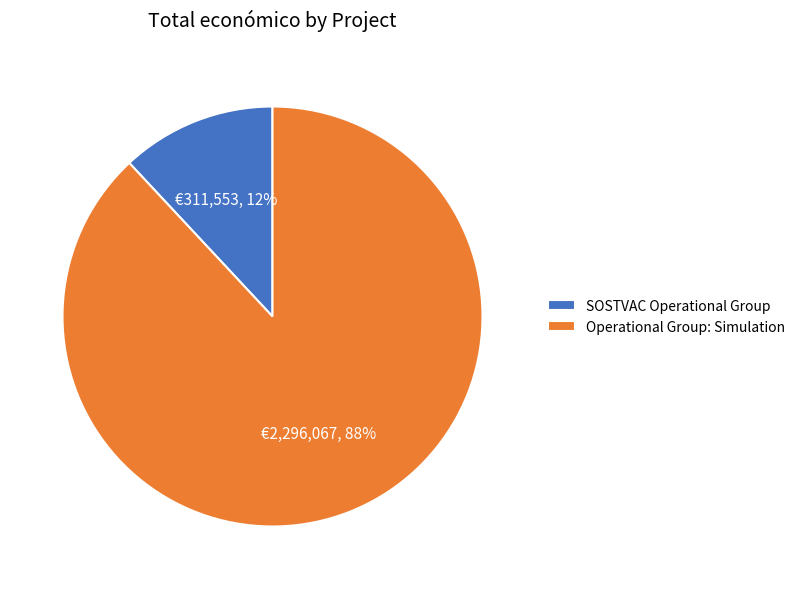

How many segments does this pie chart have?

2